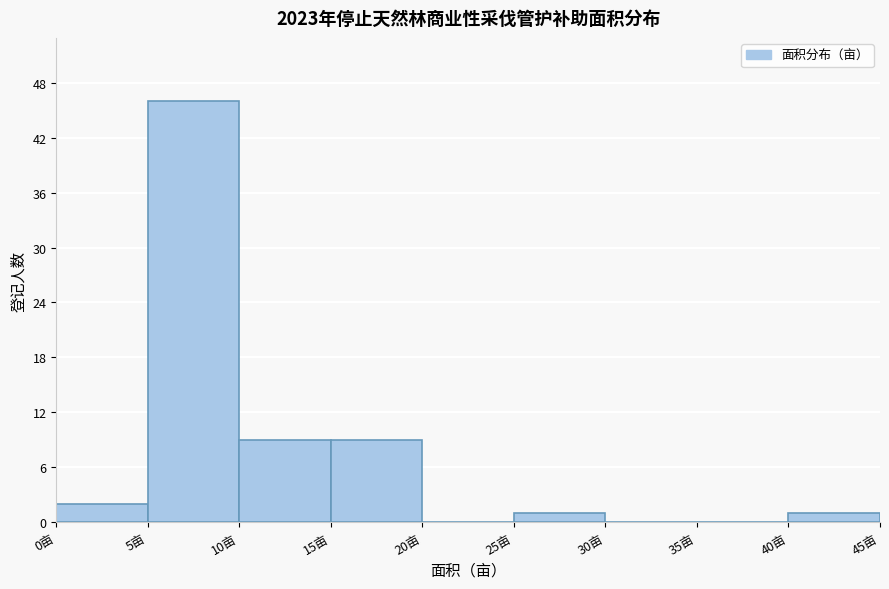

Which range on the x-axis has the tallest bar?

5 to 10